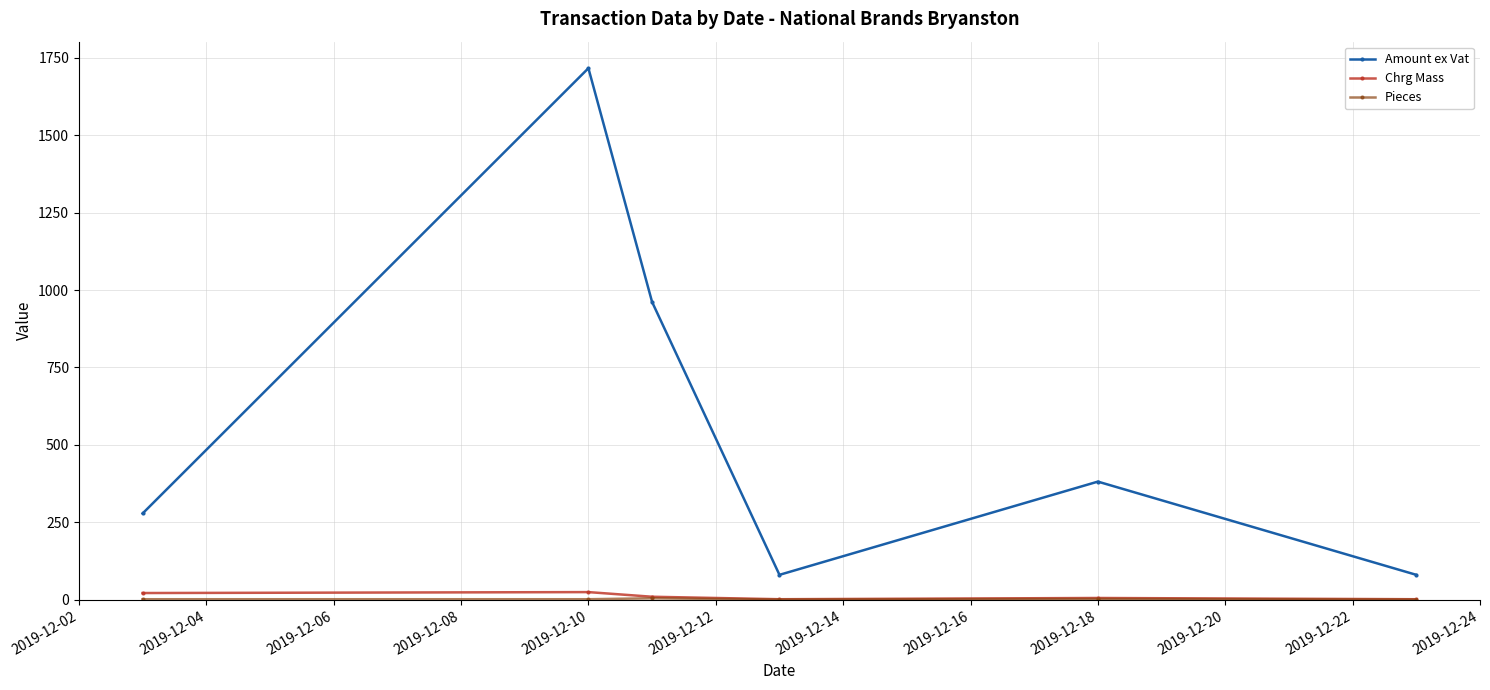

Which series has the largest total across all categories?

Amount ex Vat